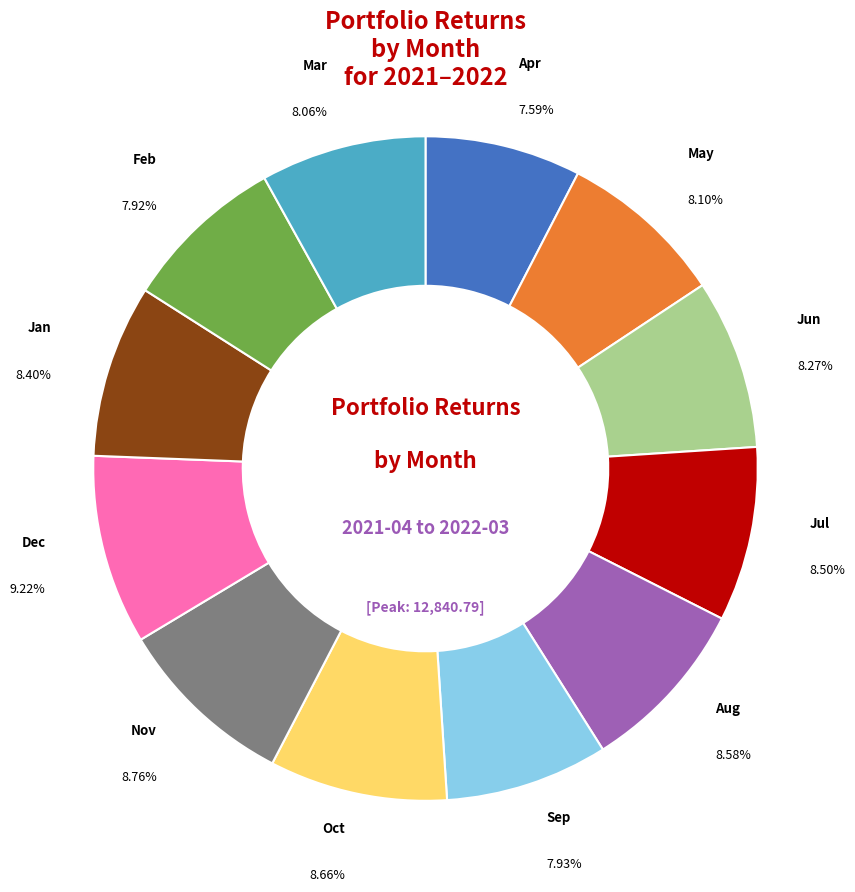

Is there a majority slice in this chart?

No